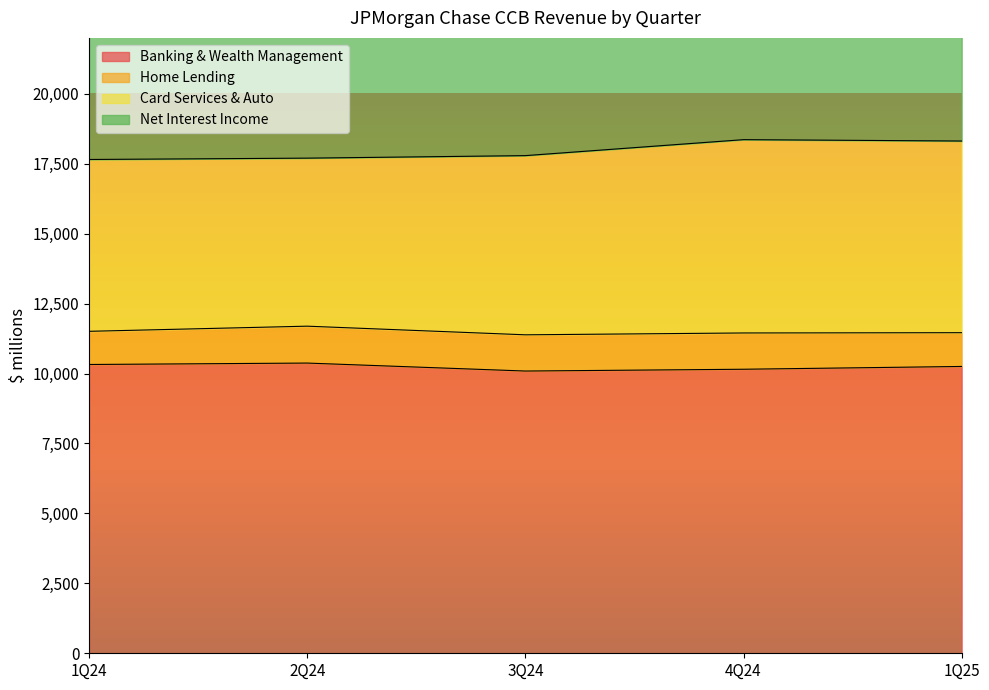

At which category does Card Services & Auto reach its first local valley?

2Q24